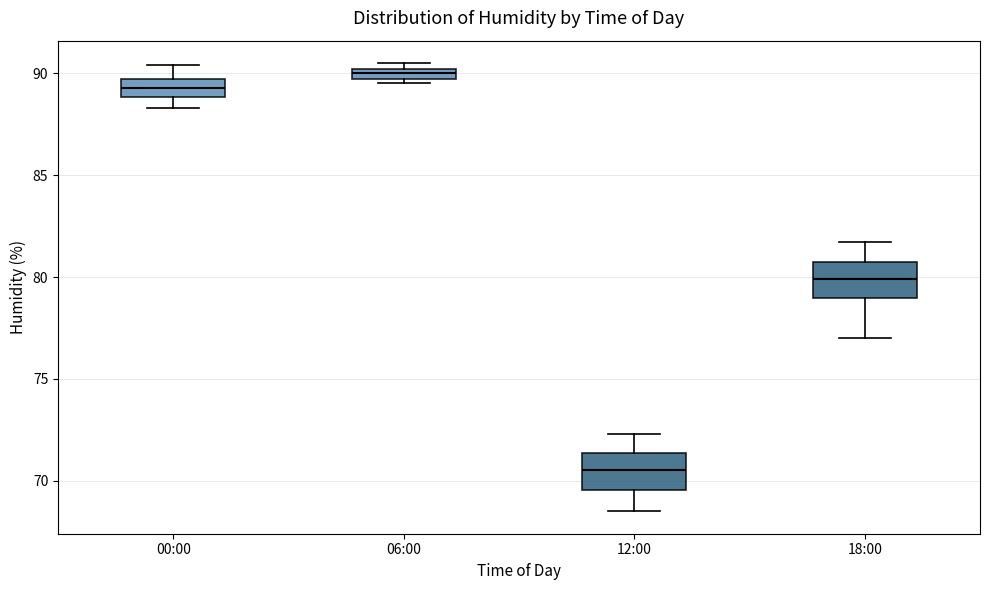

Where does the upper whisker of the box for 00:00 end on the y-axis? The values are not printed on the chart, so give them approximately, as read against the axis.

90.5